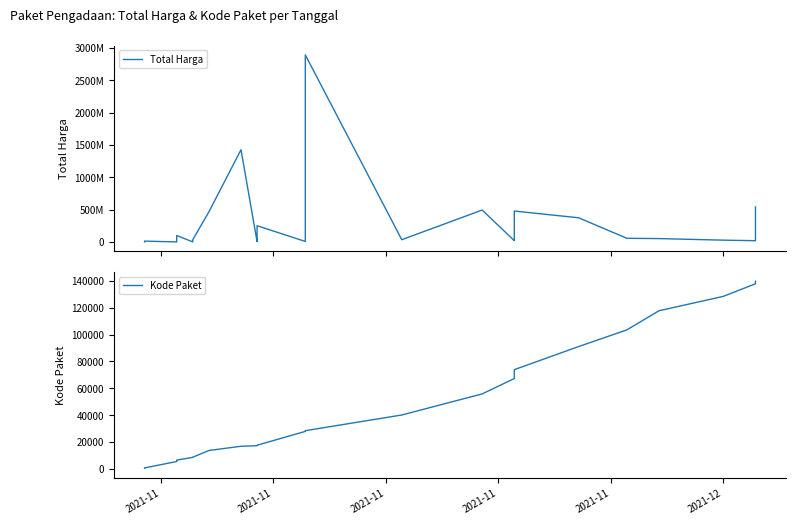

The value of Kode Paket at 14 is 18678. True or false?

False